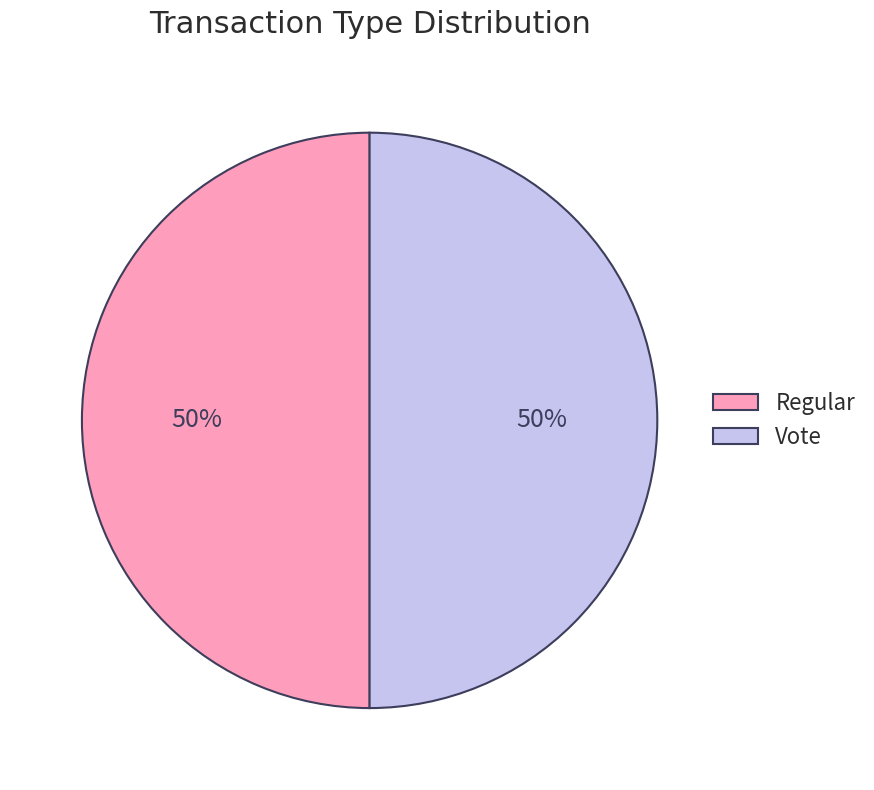

To the nearest percent, what percentage of the pie is Regular?

50%